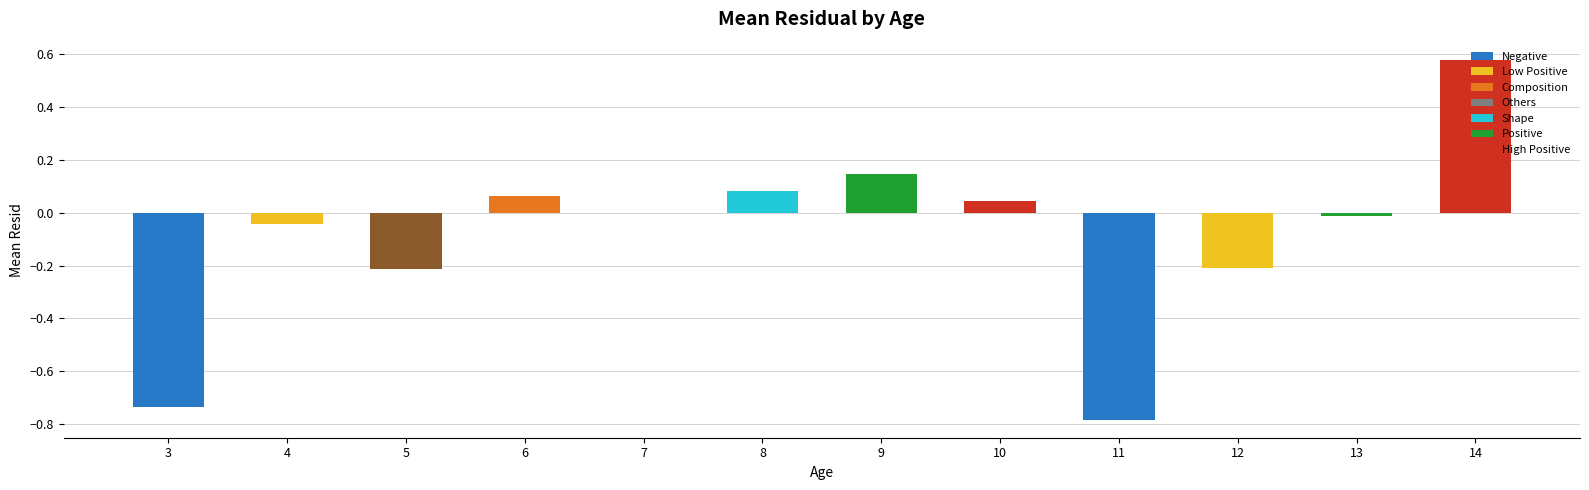

Which category has the highest value across all series?

14